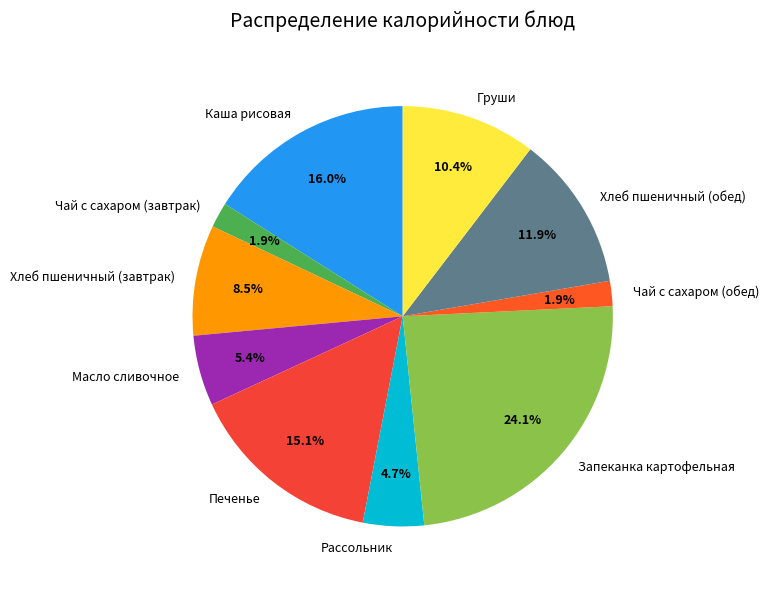

Between Рассольник and Хлеб пшеничный (завтрак), which is larger?

Хлеб пшеничный (завтрак)